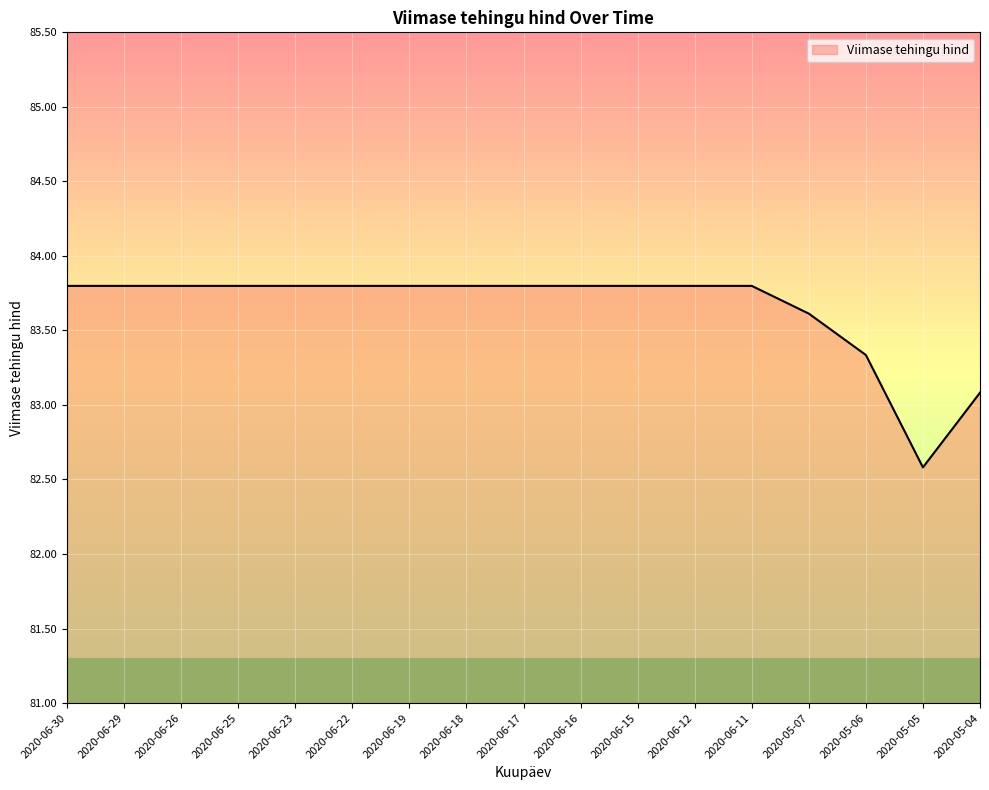

What is the maximum value shown in the chart?

83.8